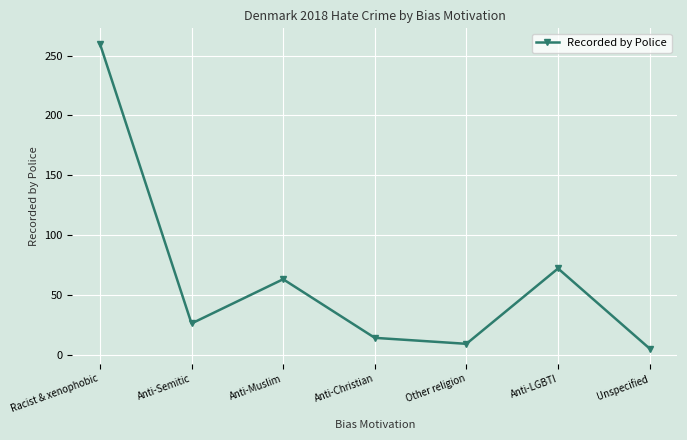

How many values are below 26?

3